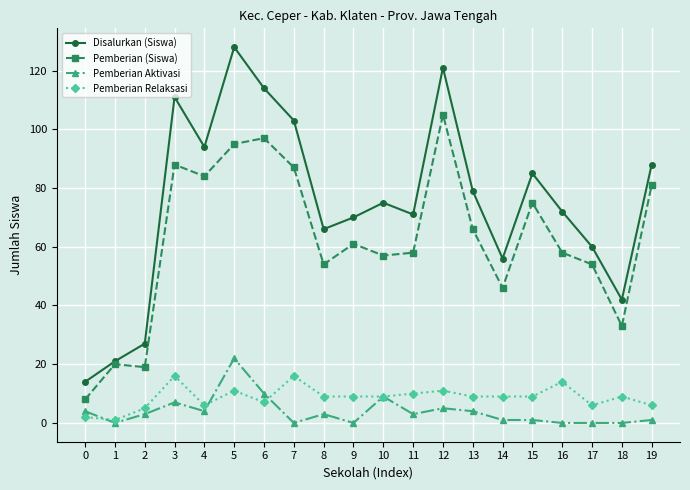

Rank the series at 15 from highest to lowest value.

Disalurkan (Siswa), Pemberian (Siswa), Pemberian Relaksasi, Pemberian Aktivasi